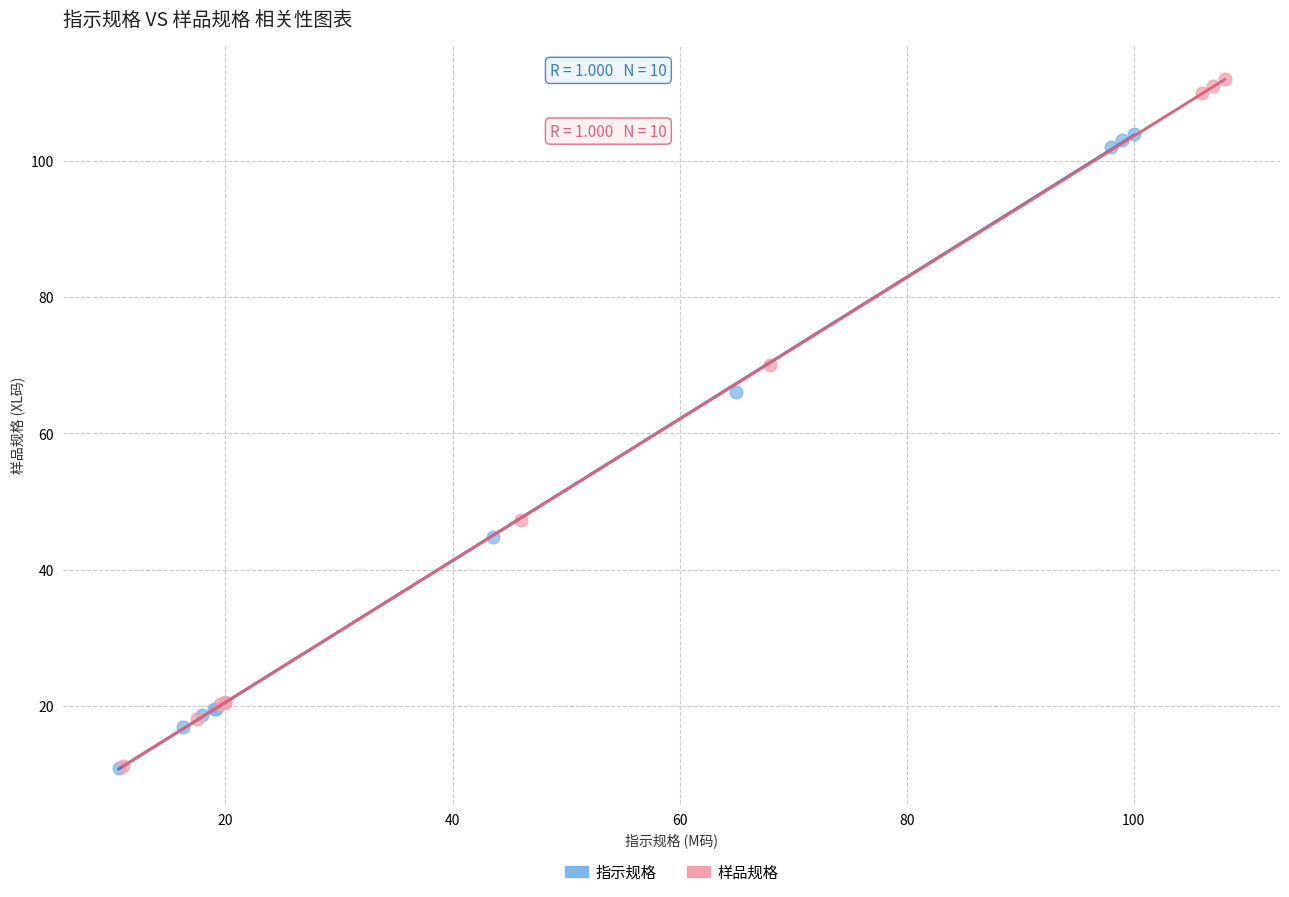

Which series has the widest spread of Y values?

样品规格